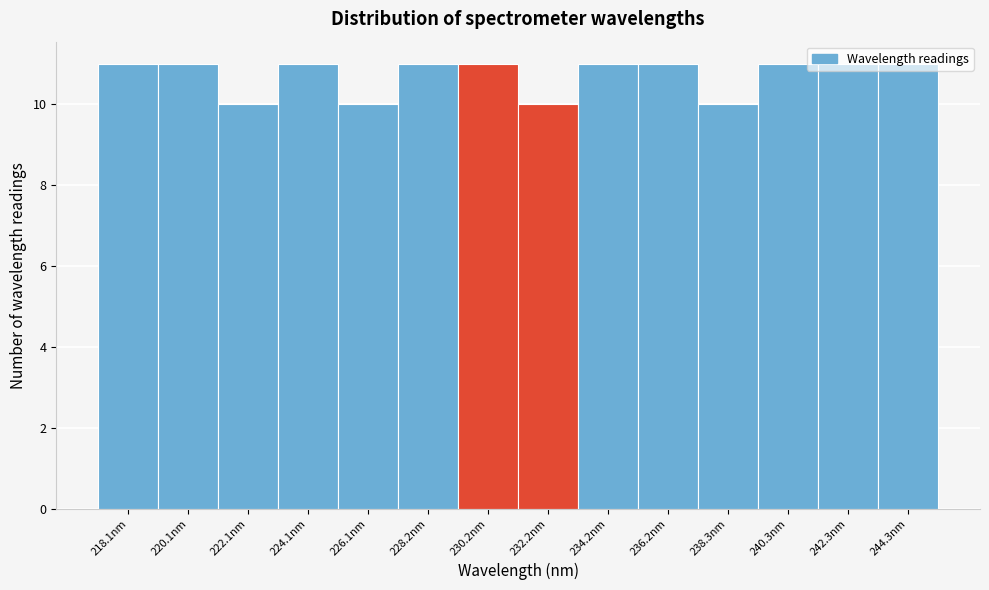

What is the greatest value displayed?

11